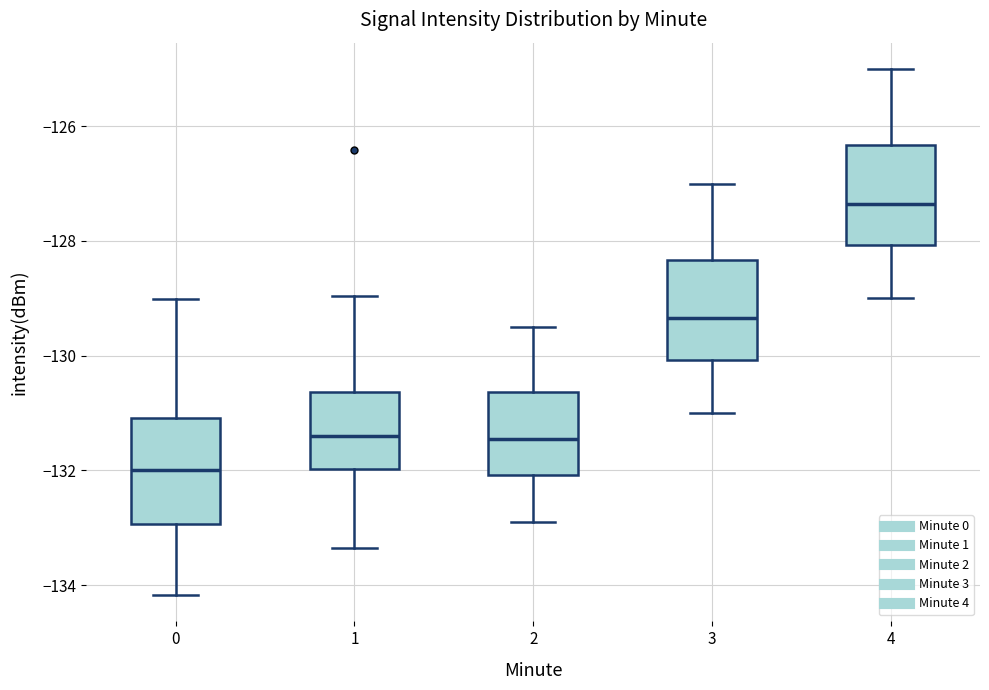

Reading left to right, transcribe this box plot: for each box, give where its median line is, the range the box spans, and where its two whiskers end, as read against the y-axis. The values are not printed on the chart, so give them approximately, as read against the axis.

0: median -132.0, box -133.0 to -131.0, whiskers -134.2 to -129.0
1: median -131.4, box -132.0 to -130.6, whiskers -133.4 to -129.0
2: median -131.4, box -132.0 to -130.6, whiskers -132.8 to -129.4
3: median -129.4, box -130.0 to -128.4, whiskers -131.0 to -127.0
4: median -127.4, box -128.0 to -126.4, whiskers -129.0 to -125.0